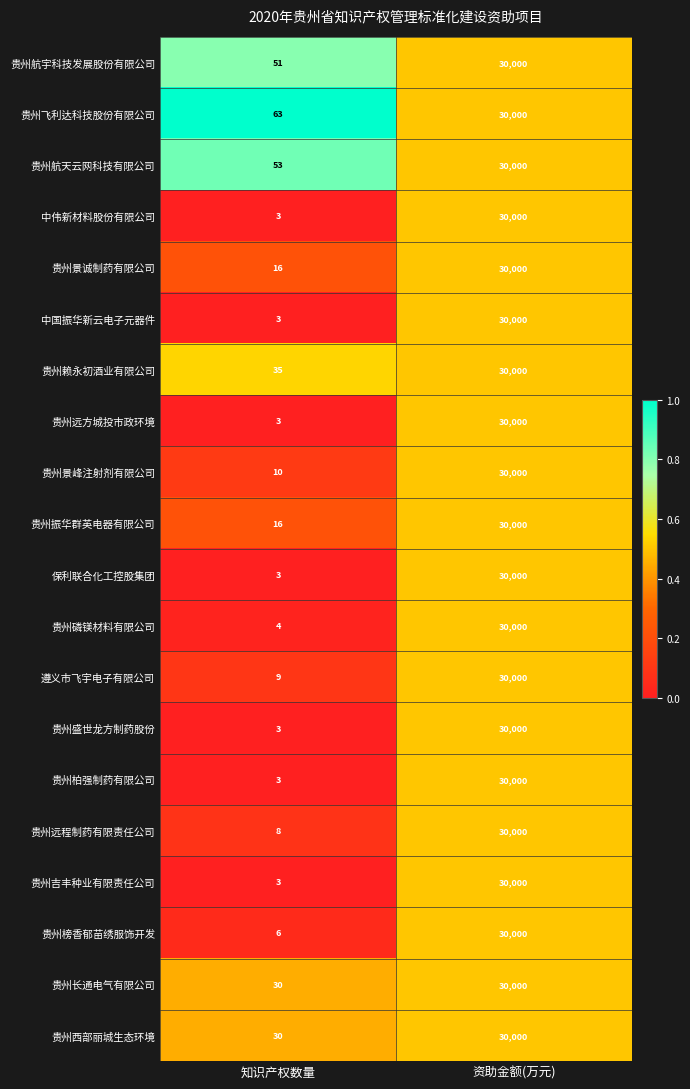

Which series has the largest total across all categories?

贵州飞利达科技股份有限公司